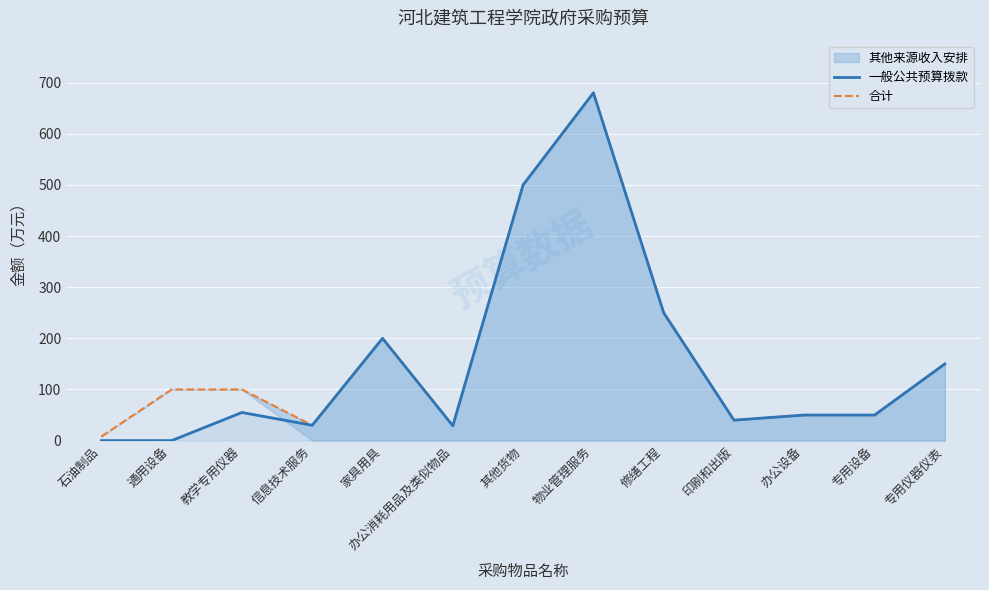

Reading left to right, transcribe all the data shown in this chart.

一般公共预算拨款: 石油制品=0	通用设备=0	教学专用仪器=55	信息技术服务=30	家具用具=200	办公消耗用品及类似物品=29	其他货物=500	物业管理服务=680	修缮工程=250	印刷和出版=40	办公设备=50	专用设备=50	专用仪器仪表=150
合计: 石油制品=8	通用设备=100	教学专用仪器=100	信息技术服务=30	家具用具=200	办公消耗用品及类似物品=29	其他货物=500	物业管理服务=680	修缮工程=250	印刷和出版=40	办公设备=50	专用设备=50	专用仪器仪表=150